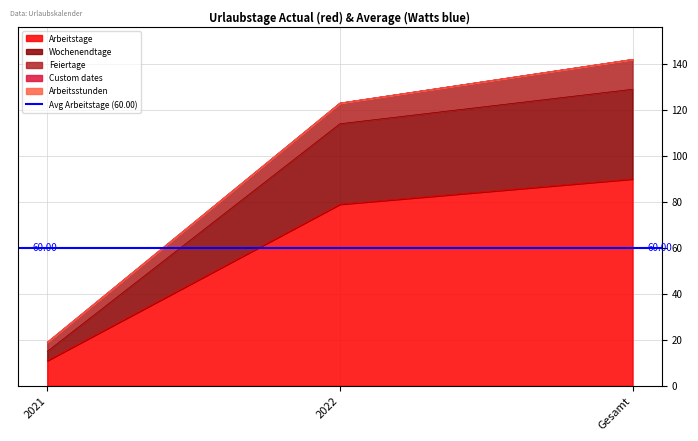

How many distinct data groups are displayed?

5